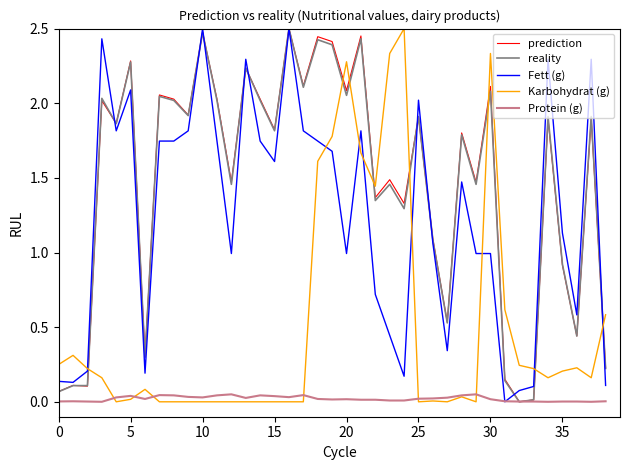

Which series ends up on top after the final intersection of Karbohydrat (g) and prediction?

Karbohydrat (g)